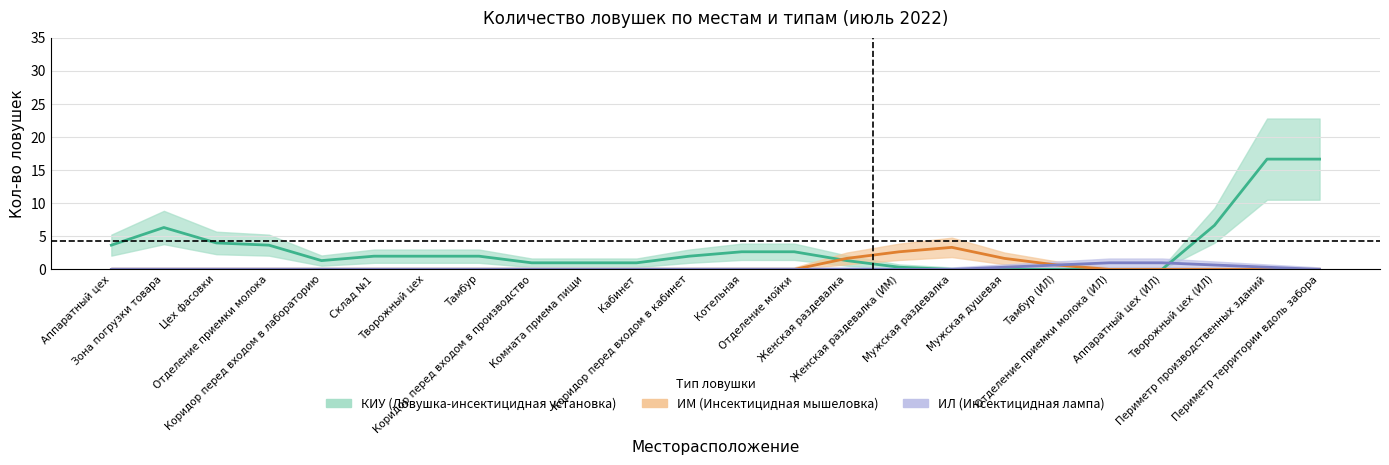

What are all the series names shown in the legend?

КИУ, ИМ, ИЛ